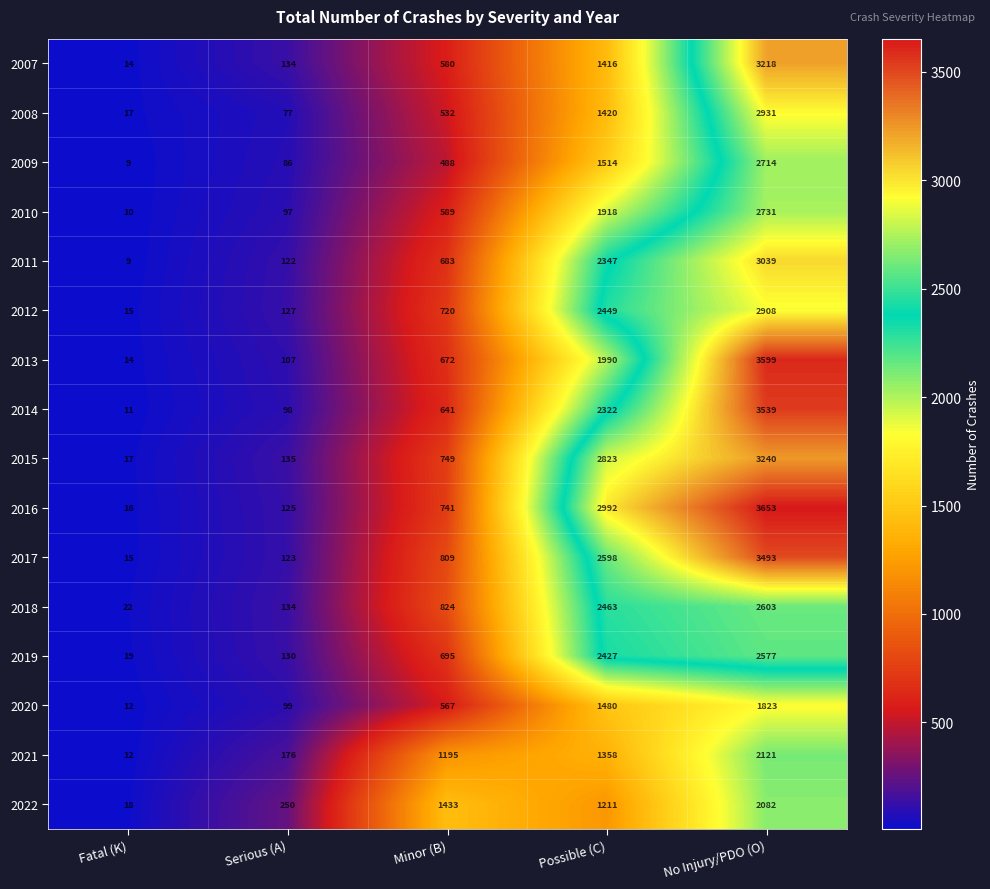

What is the maximum value for 2012?

2908